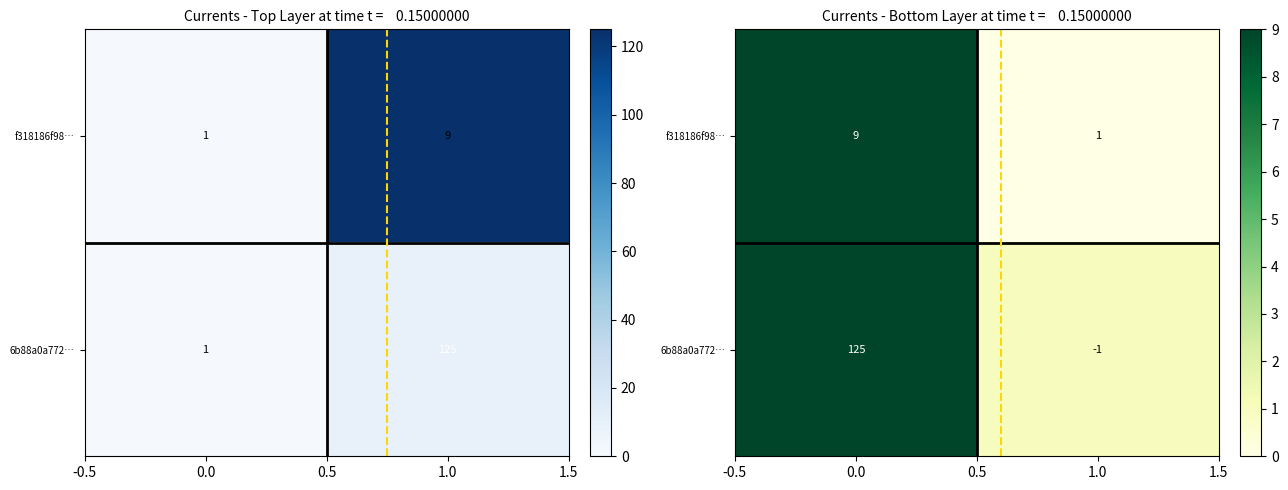

What is the maximum value shown in the chart?

125